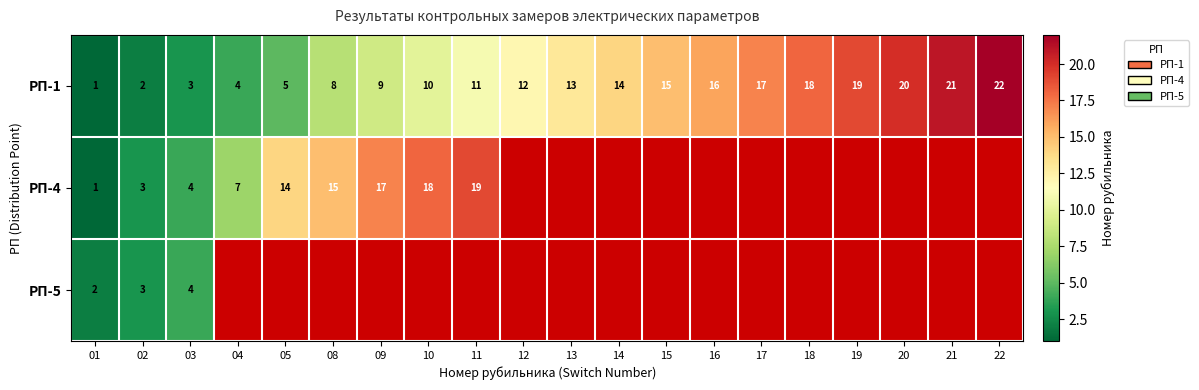

The value of РП-4 at 01 is 1.7. True or false?

False